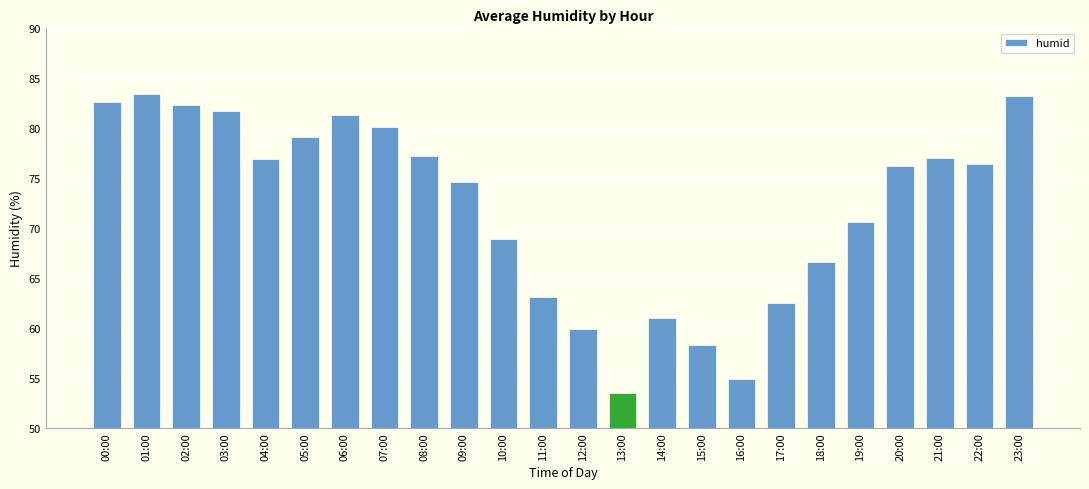

The chart shows a value of 53.5 at 13:00. True or false?

True